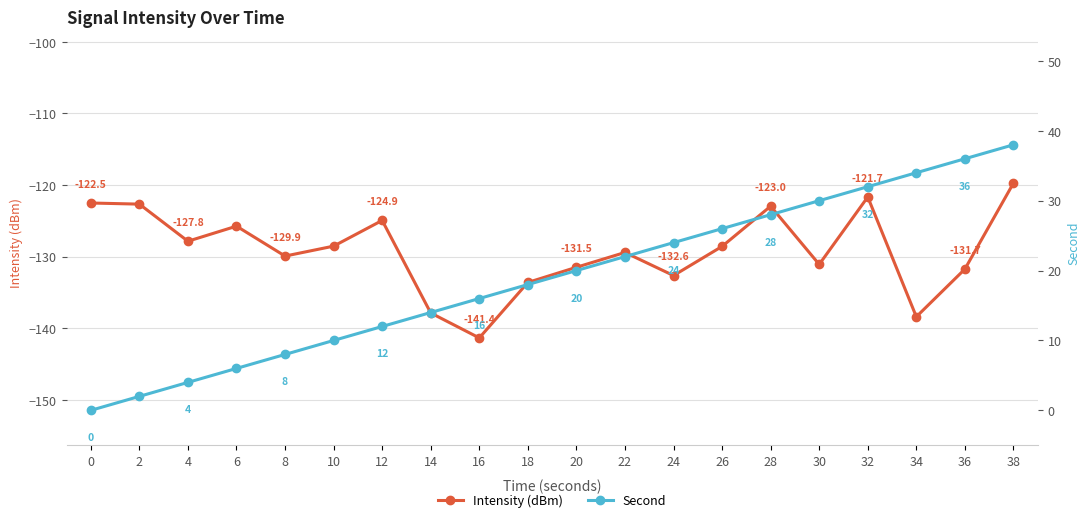

What is the value of the Second point at the 17th from the left?

32.0